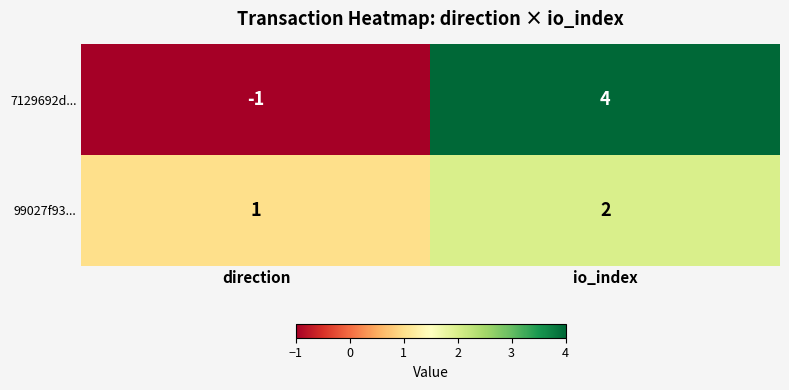

At which label does 7129692d... reach its peak?

io_index